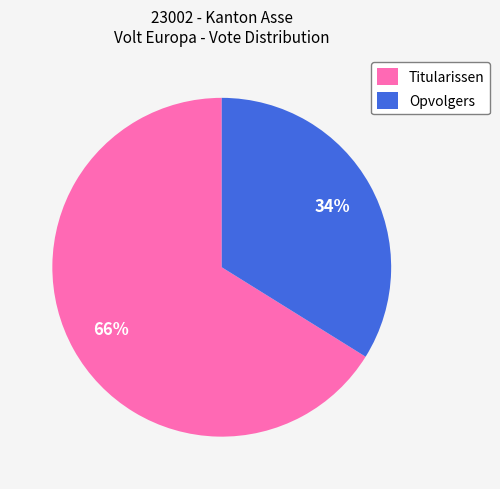

Rank the categories by value from highest to lowest.

Titularissen, Opvolgers